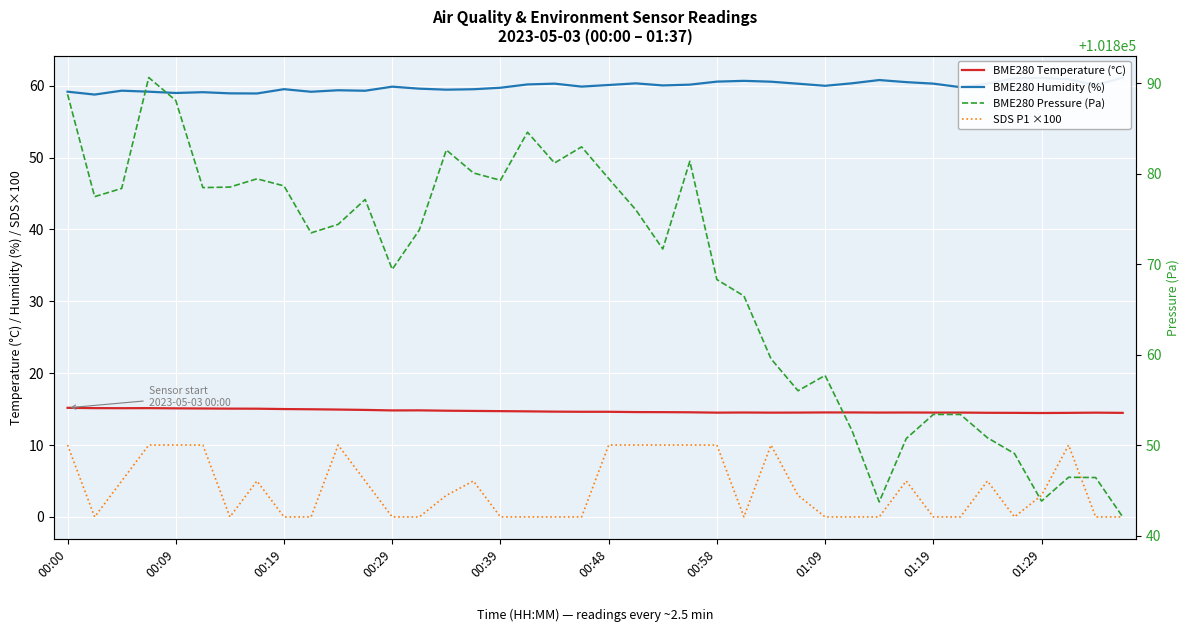

Between 24 and 38, which is larger?

24